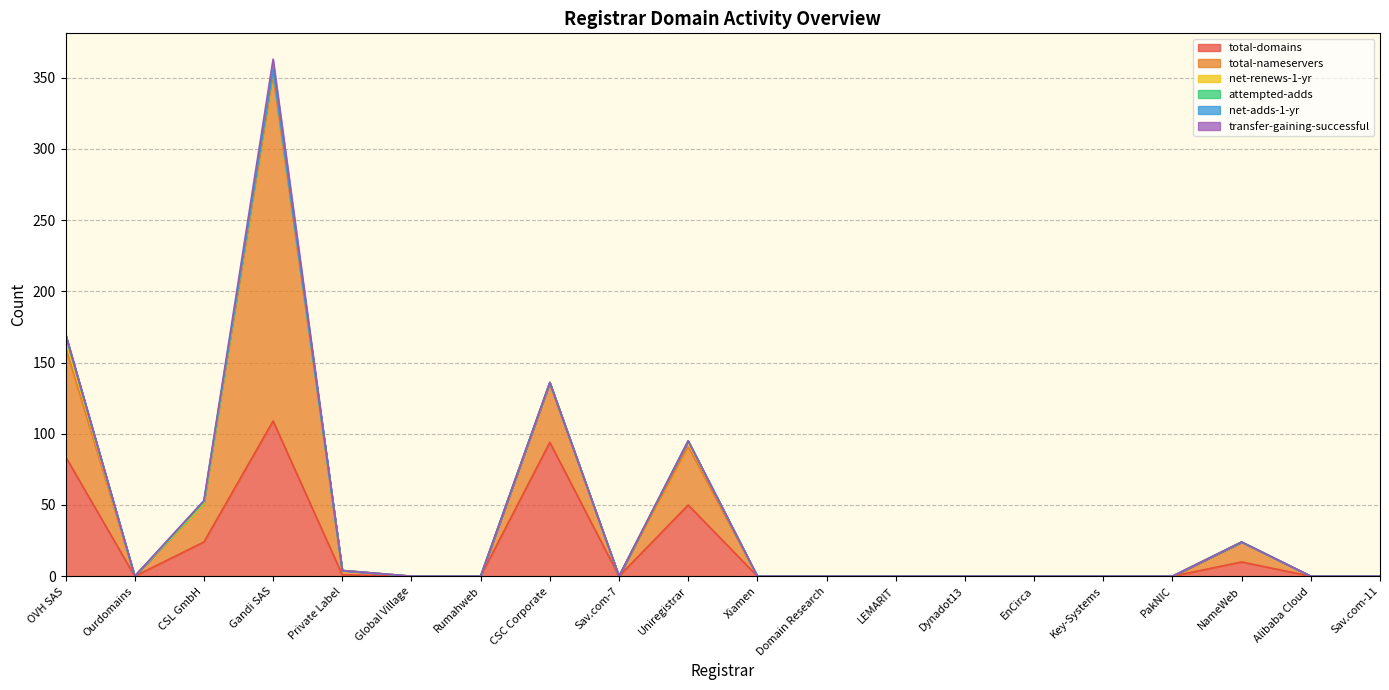

Which category has the highest value in the net-adds-1-yr series?

OVH SAS